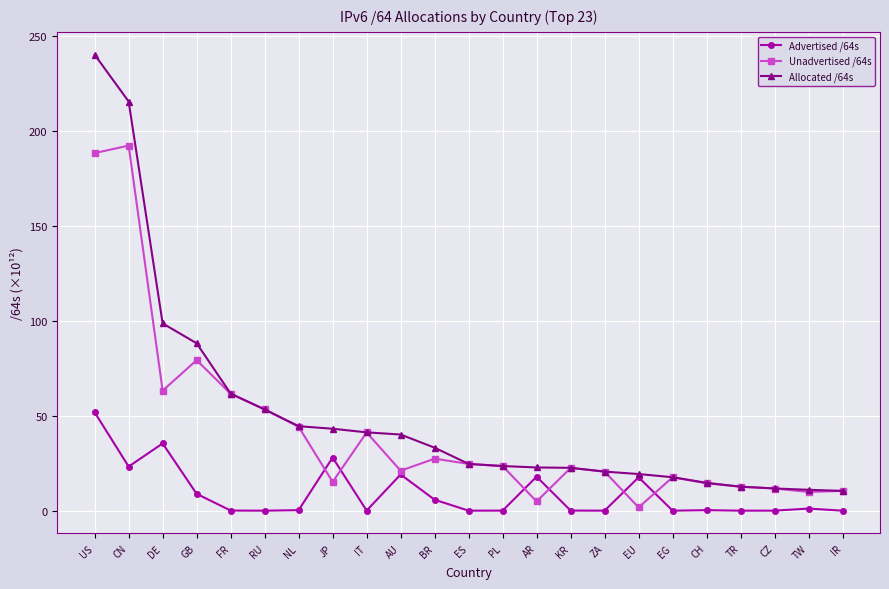

What is the greatest value displayed?

240.4